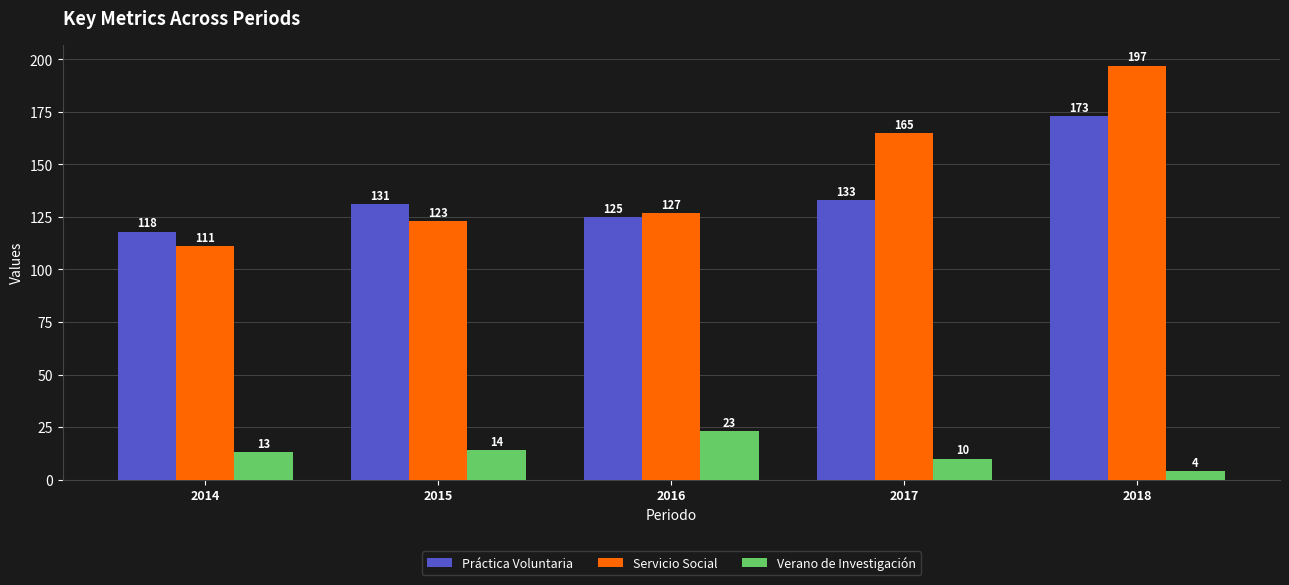

What is the value of the Verano de Investigación bar at the 1st from the left?

13